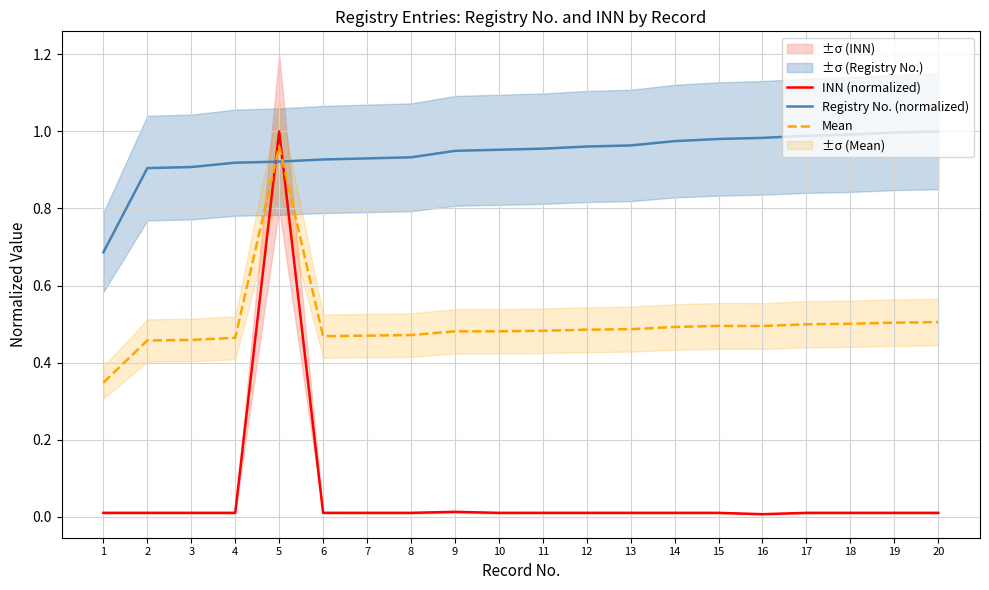

Where is Mean nearest to the value 0?

1